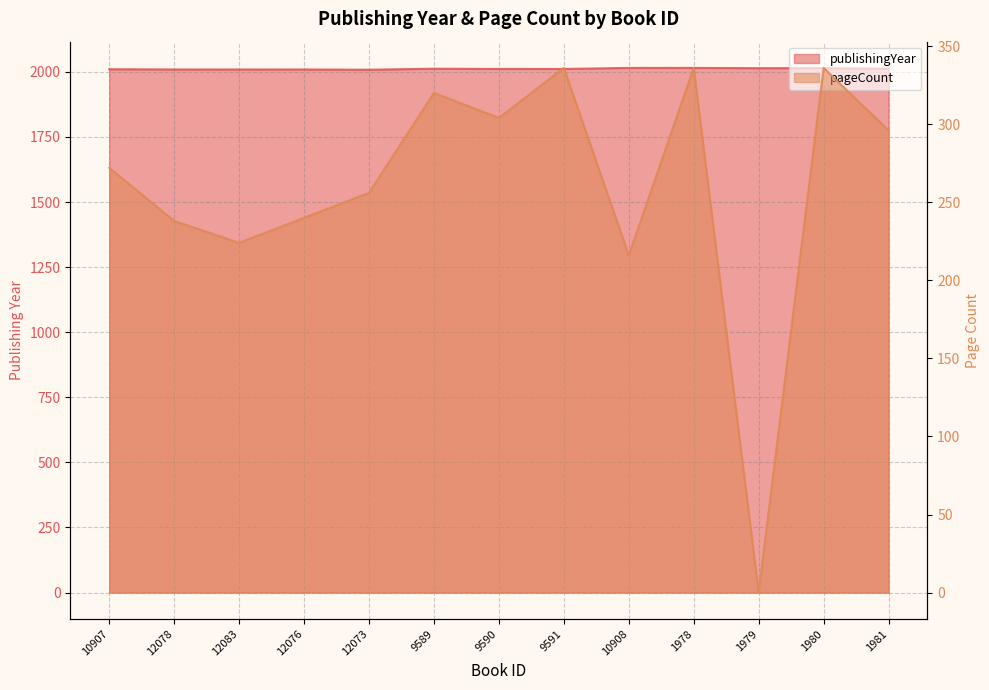

Which series has the largest total across all categories?

publishingYear